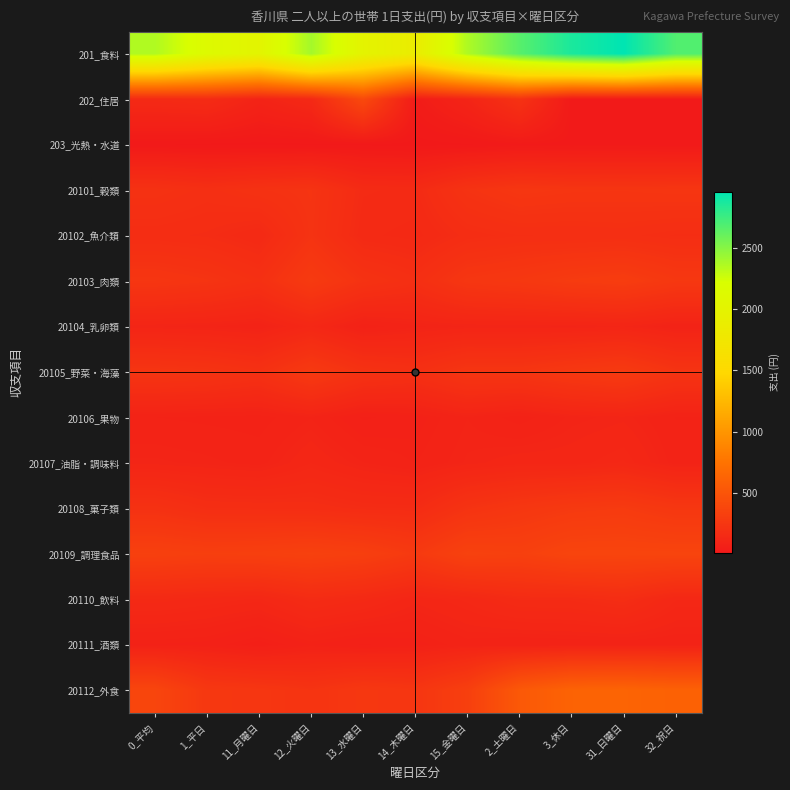

What is the smallest value displayed?

12.1